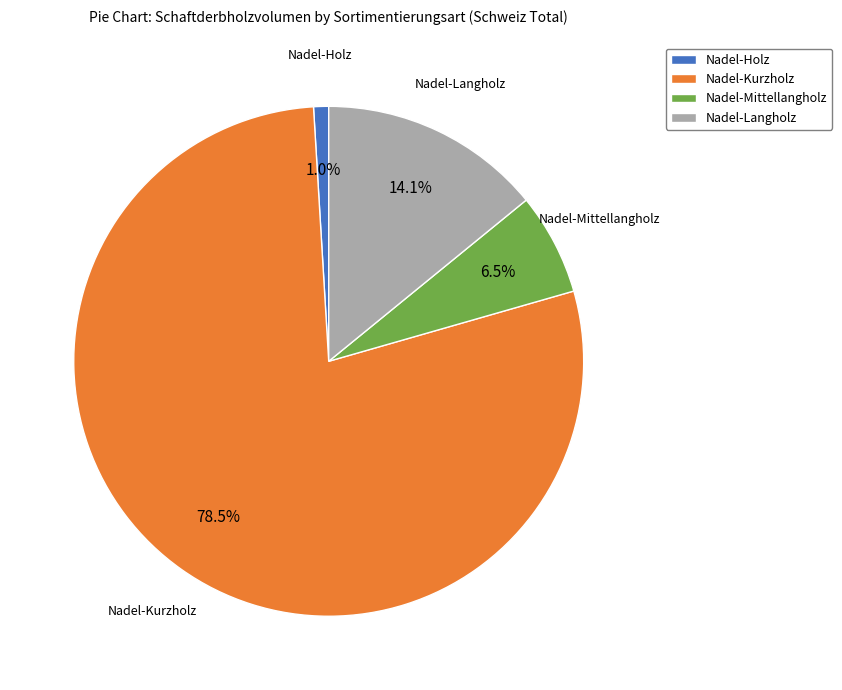

To the nearest percent, what portion does Nadel-Holz represent?

1%